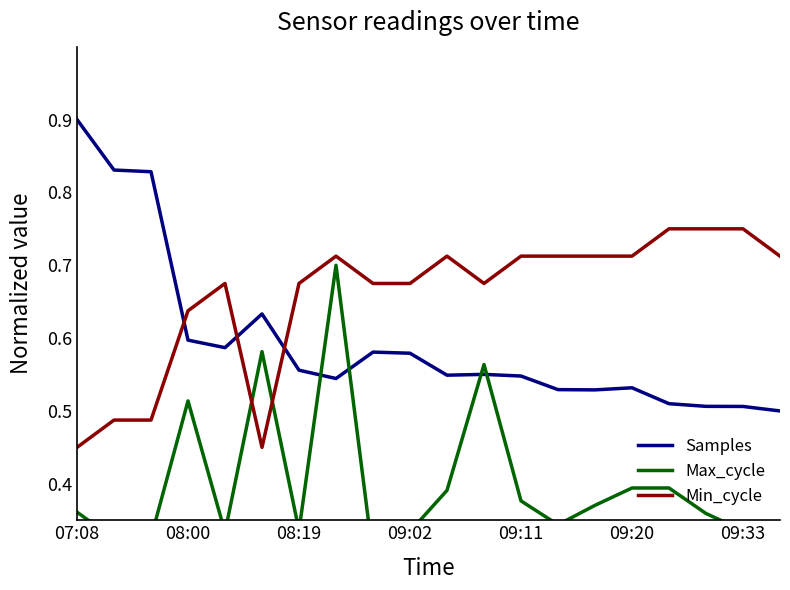

After their last crossing, which series has the higher values: Min_cycle or Max_cycle?

Min_cycle